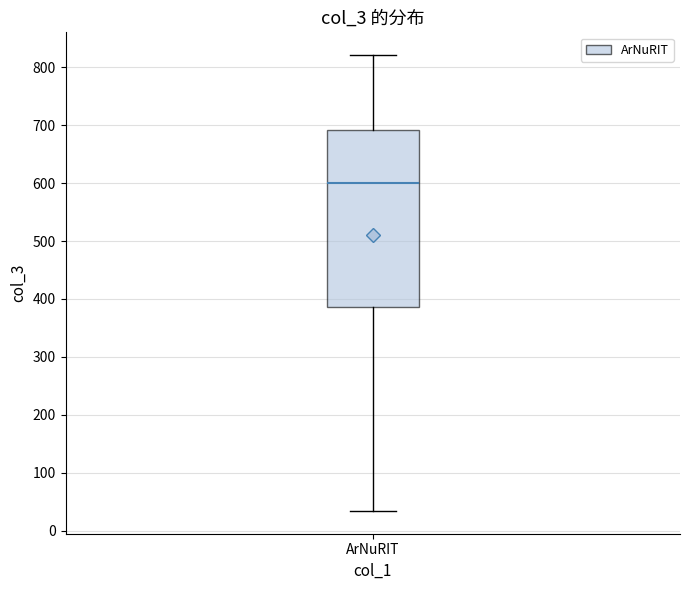

Transcribe this box plot: give where the median line is, the range the box spans, and where the two whiskers end, as read against the y-axis. The values are not printed on the chart, so give them approximately, as read against the axis.

median 600, box 390 to 690, whiskers 30 to 820